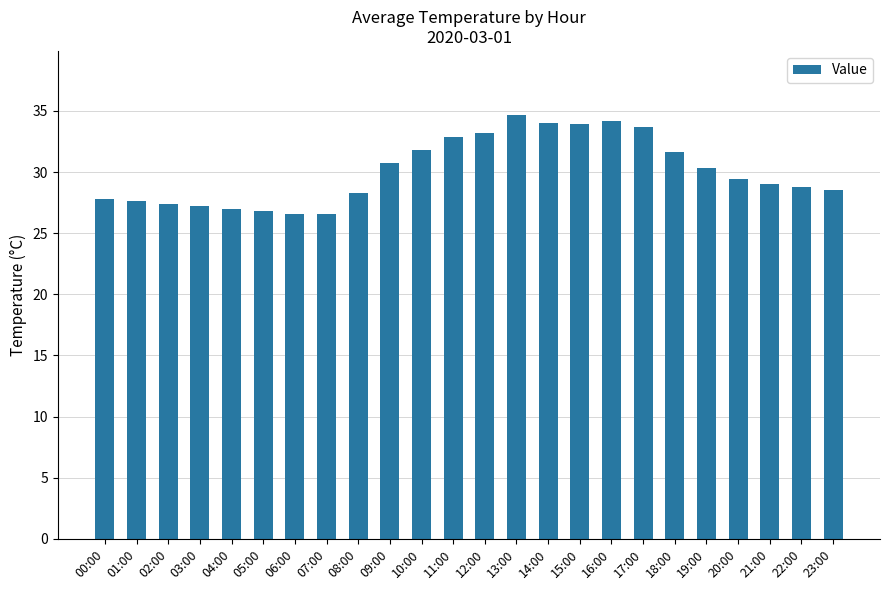

What is the change in value from 12:00 to 15:00?

+0.7